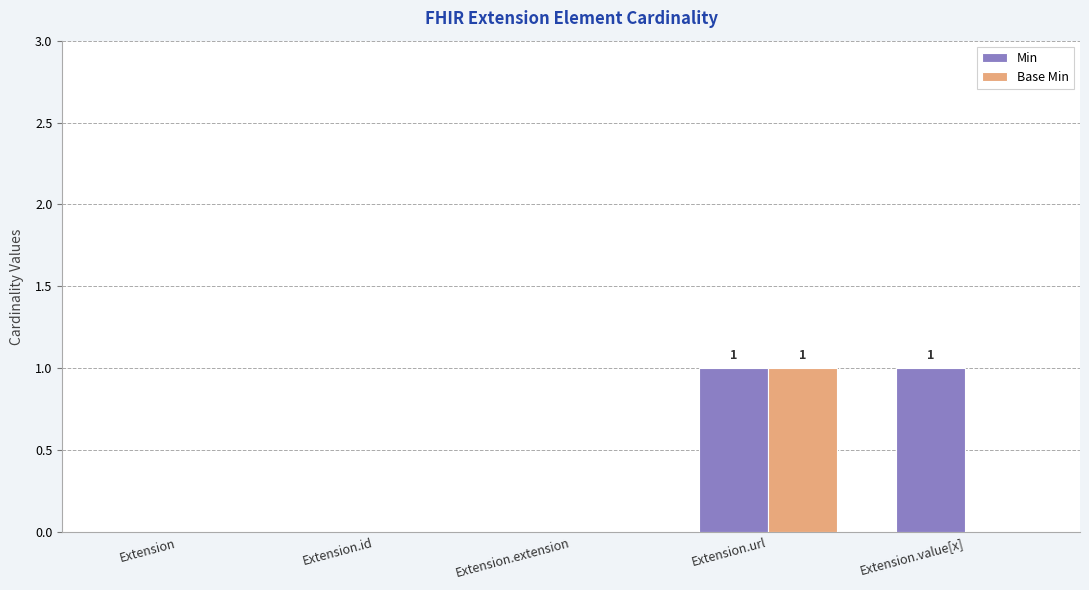

Reading left to right, list all the values displayed in this chart.

Min: 0	0	0	1	1
Base Min: 0	0	0	1	0